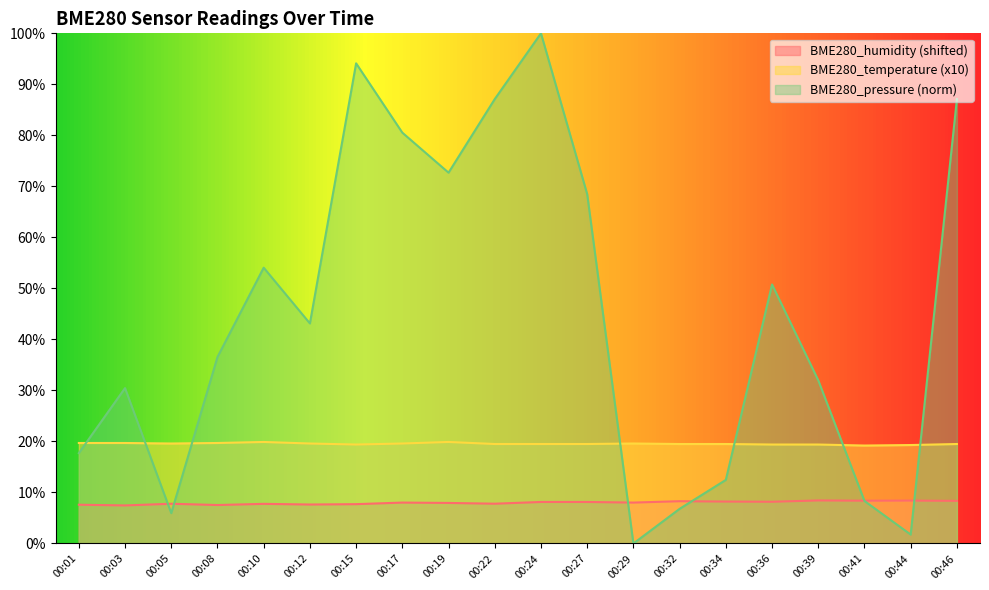

List the series in order of their overall mean, highest first.

BME280_pressure (norm), BME280_temperature (x10), BME280_humidity (shifted)